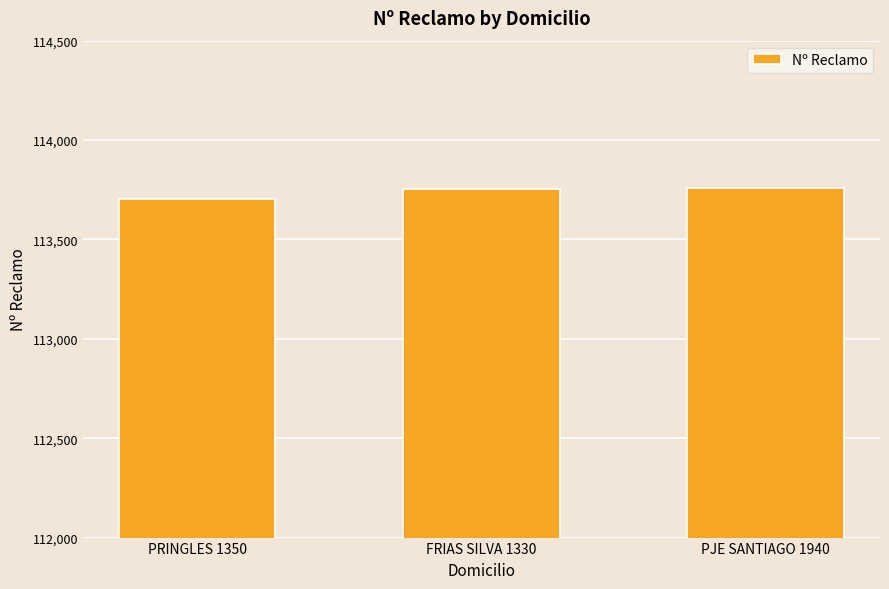

What value does the data have at PJE SANTIAGO 1940?

113758